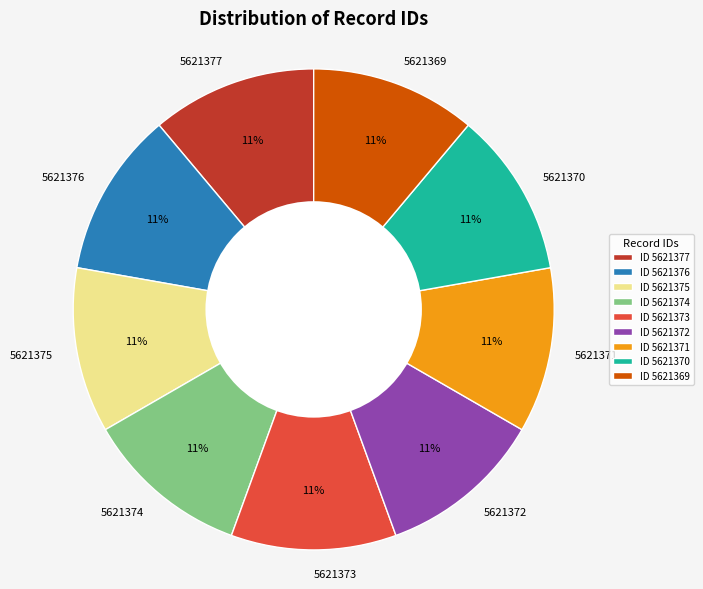

Does 5621369 account for over 50% of the chart?

No